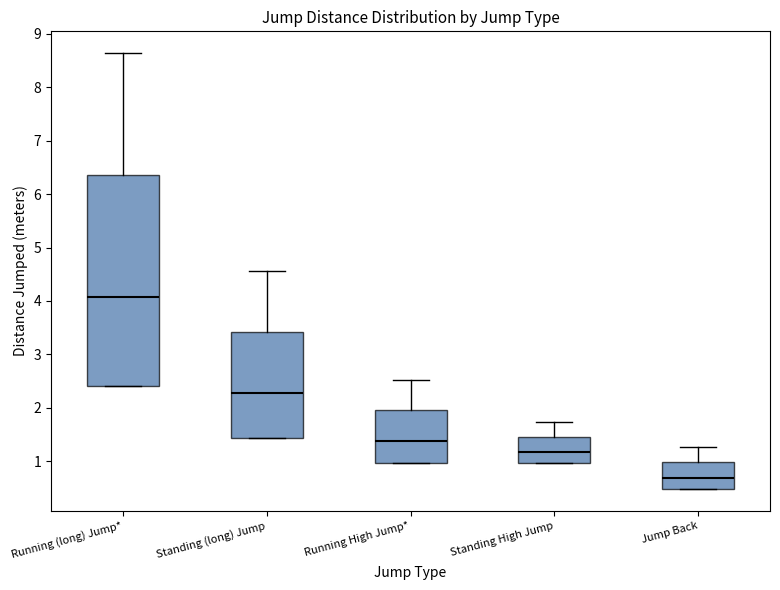

Comparing the boxes themselves (not the whiskers), which one is the tallest?

Running (long) Jump*